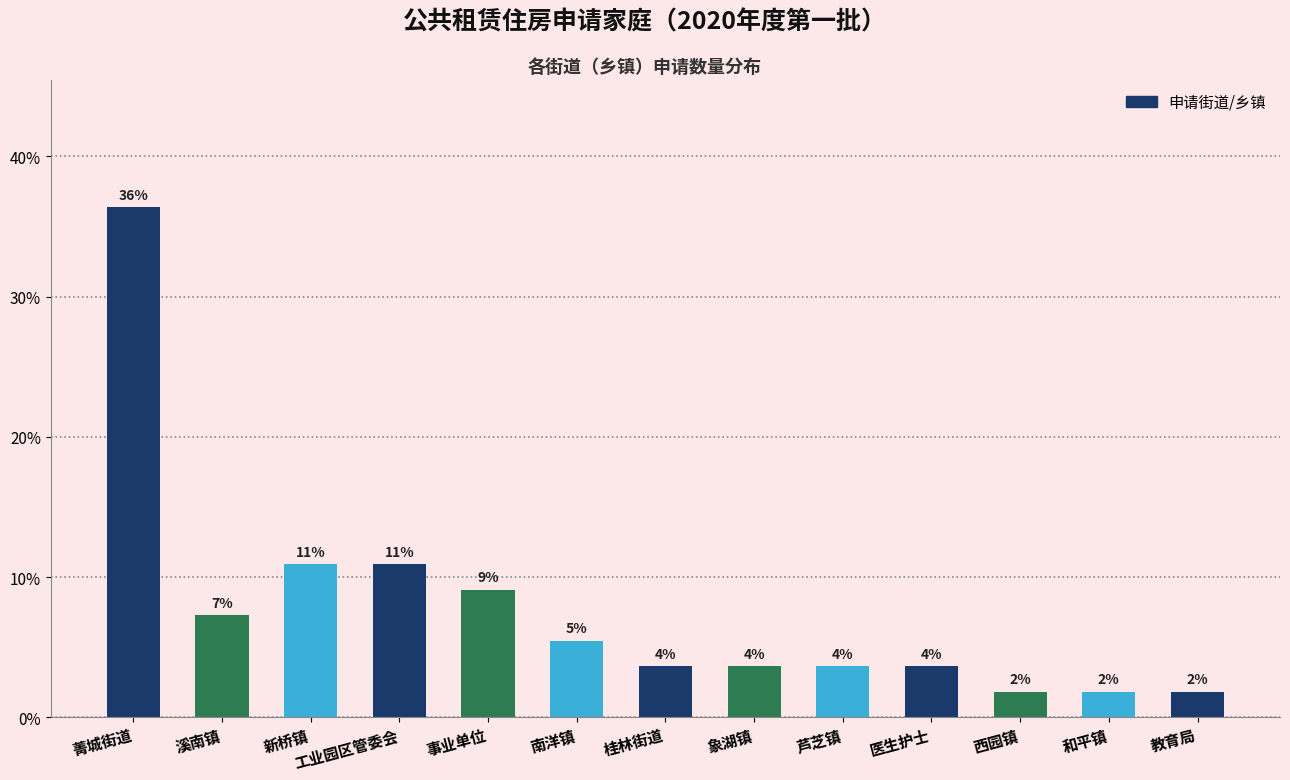

What is the value of the 7th bar from the left?

3.6